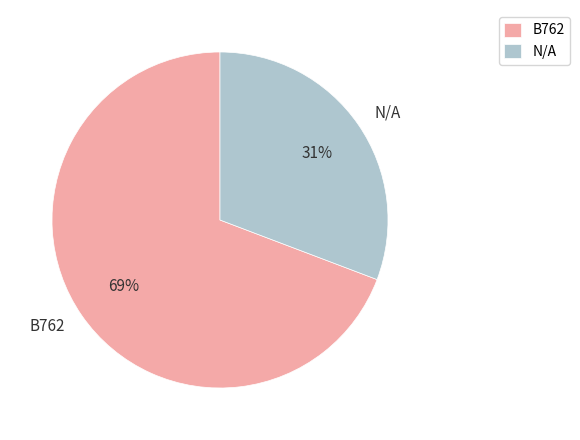

Rank the categories by value from lowest to highest.

N/A, B762